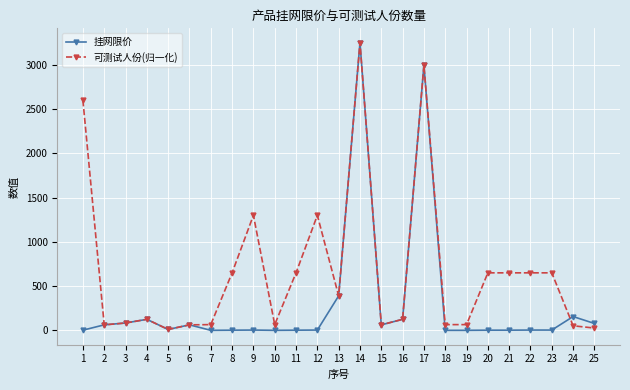

At which label does 可测试人份(归一化) reach its peak?

14